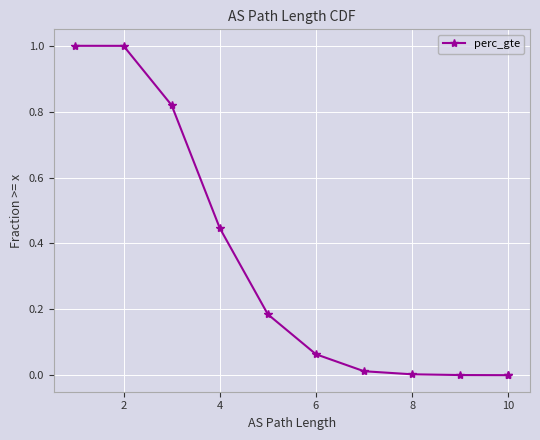

At which label is the value closest to 0?

10